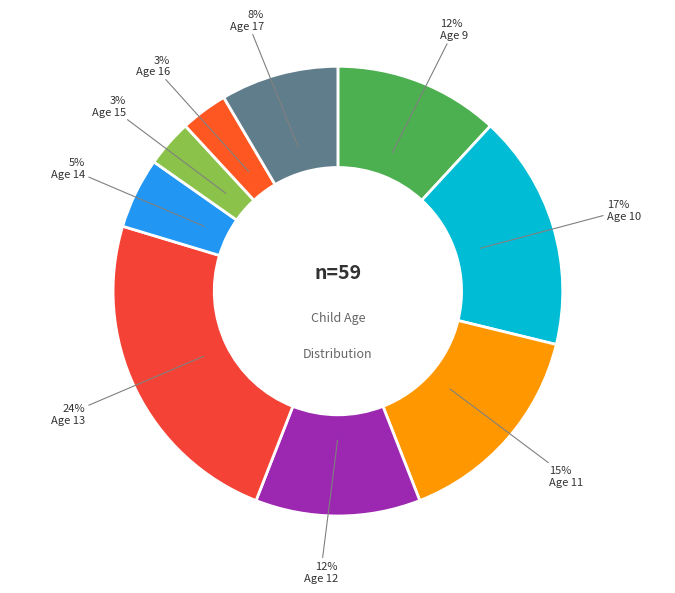

How many segments does this pie chart have?

9